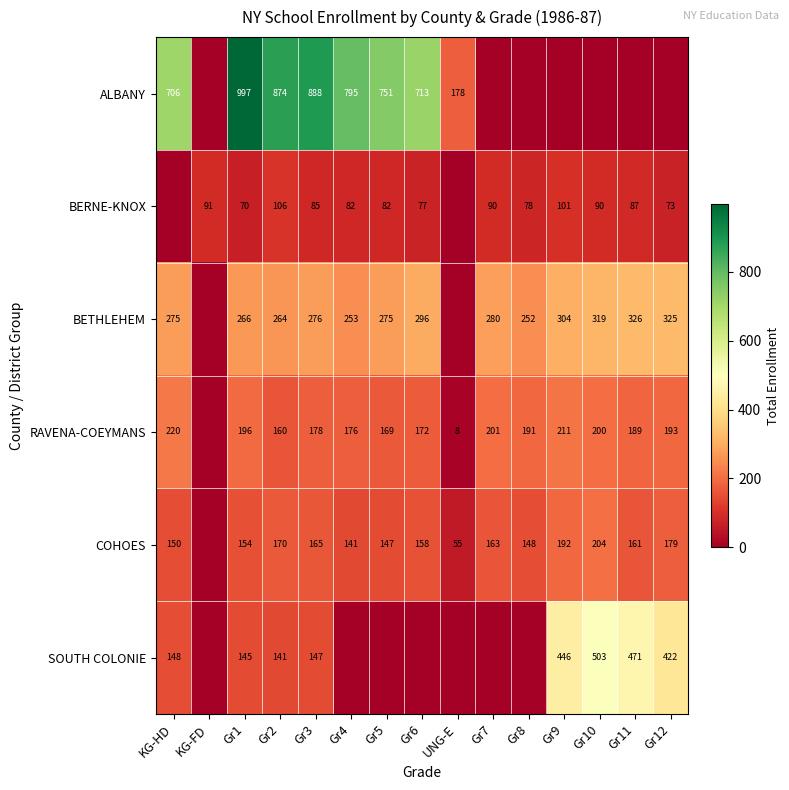

What is the greatest value displayed?

997